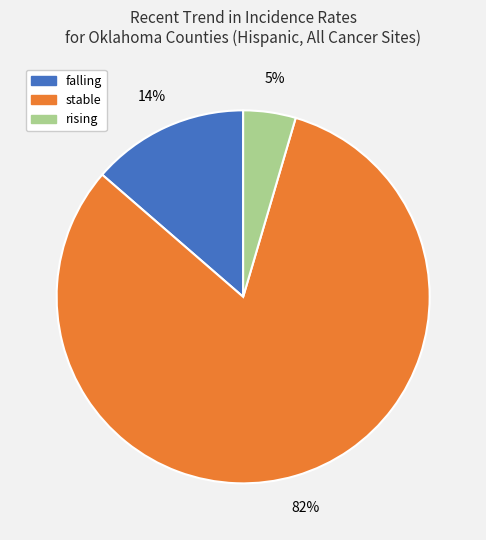

Is the sum of rising and stable greater than half?

Yes